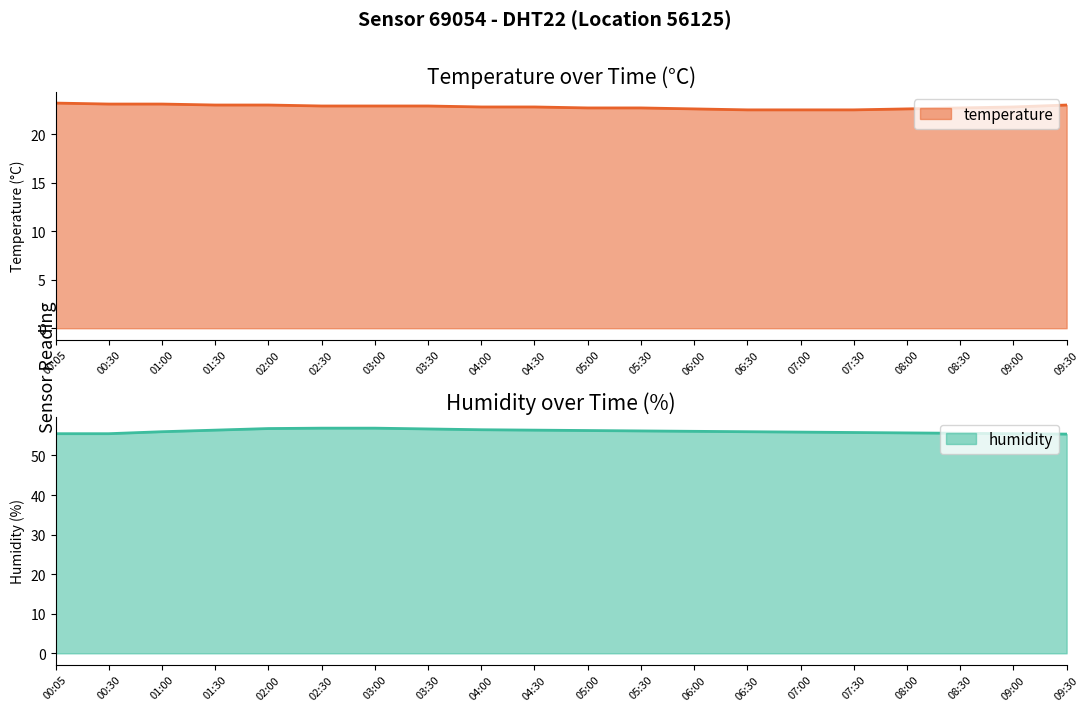

At how many categories does at least one series exceed 36?

20